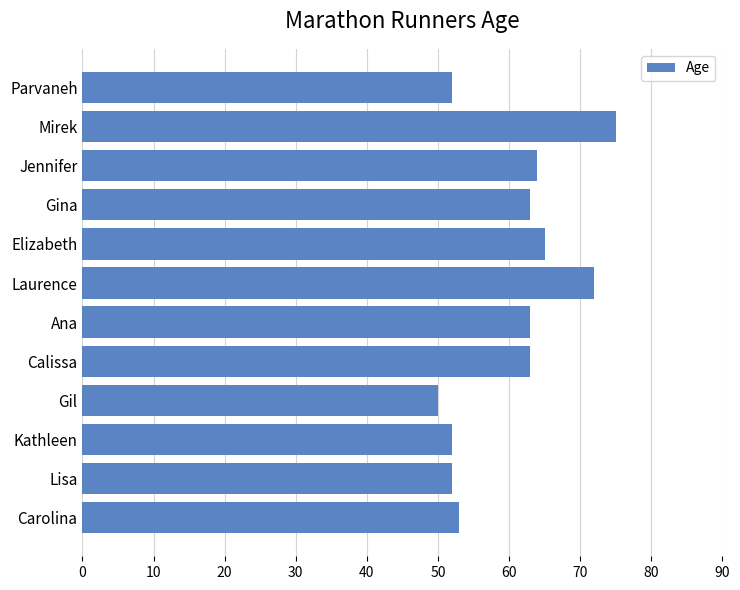

What value does the data have at Carolina, to the nearest 5?

55